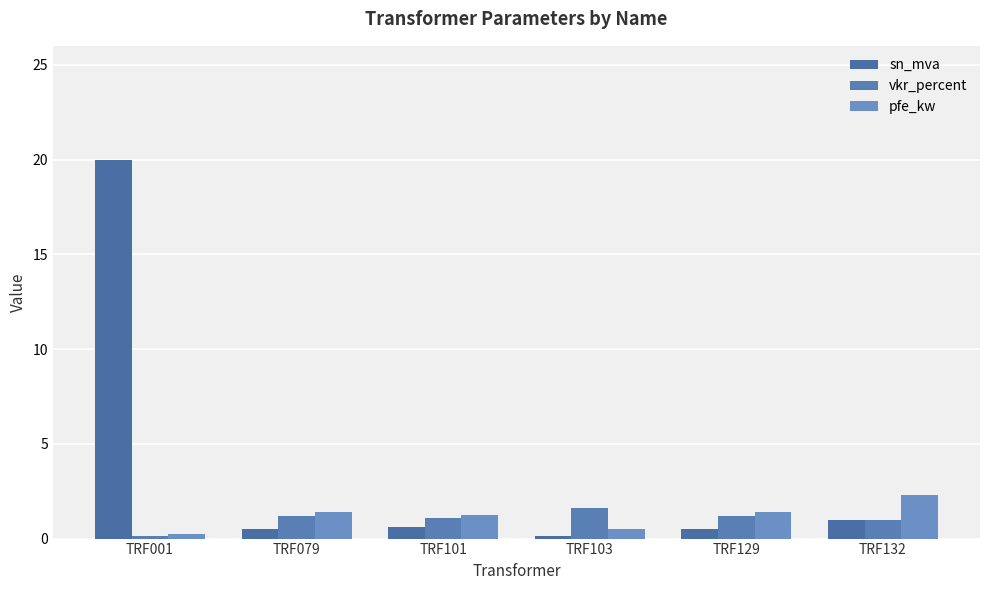

Which series has the widest spread of values?

sn_mva